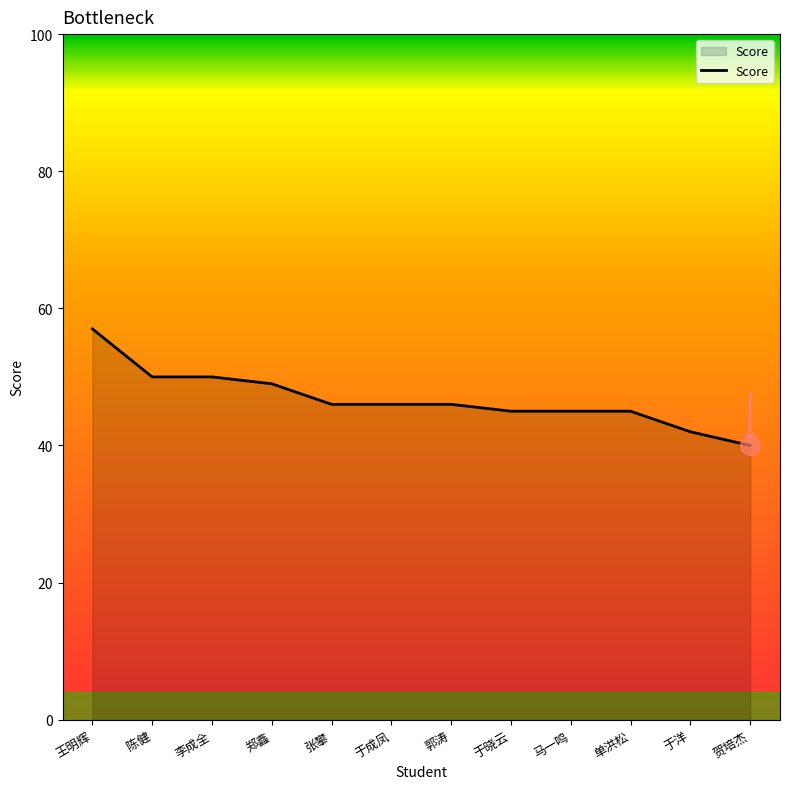

Which label corresponds to the smallest value in the chart?

贺培杰